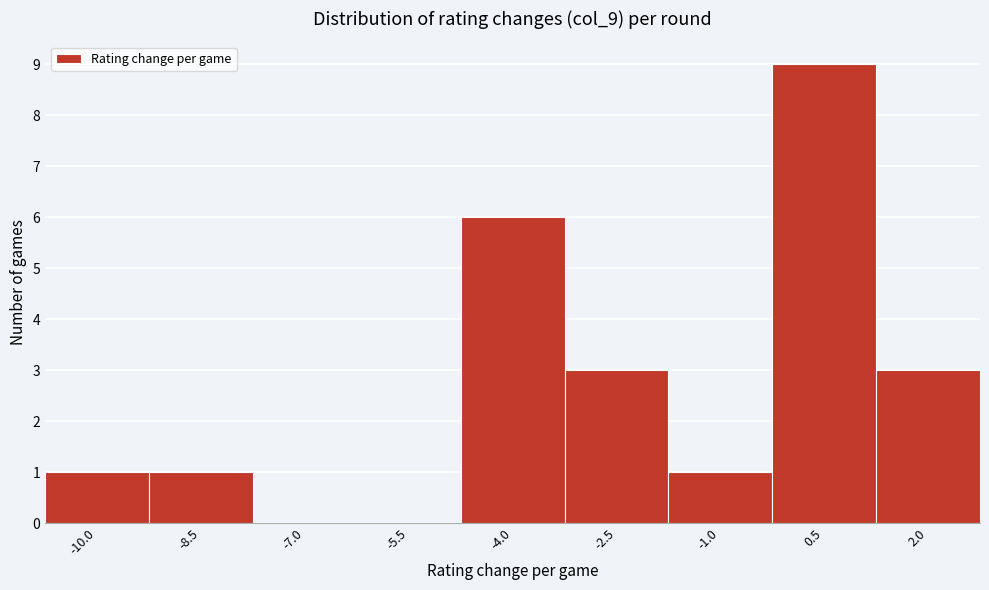

Reading right to left, what are all the values shown in this chart?

2.0=3	0.5=9	-1.0=1	-2.5=3	-4.0=6	-5.5=0	-7.0=0	-8.5=1	-10.0=1